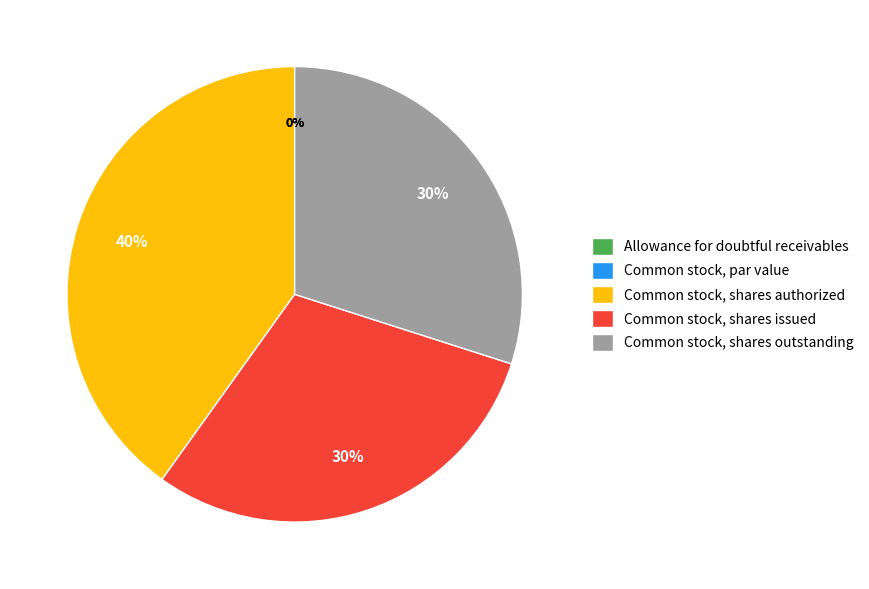

Which has a higher value, Allowance for doubtful receivables or Common stock, shares issued?

Common stock, shares issued